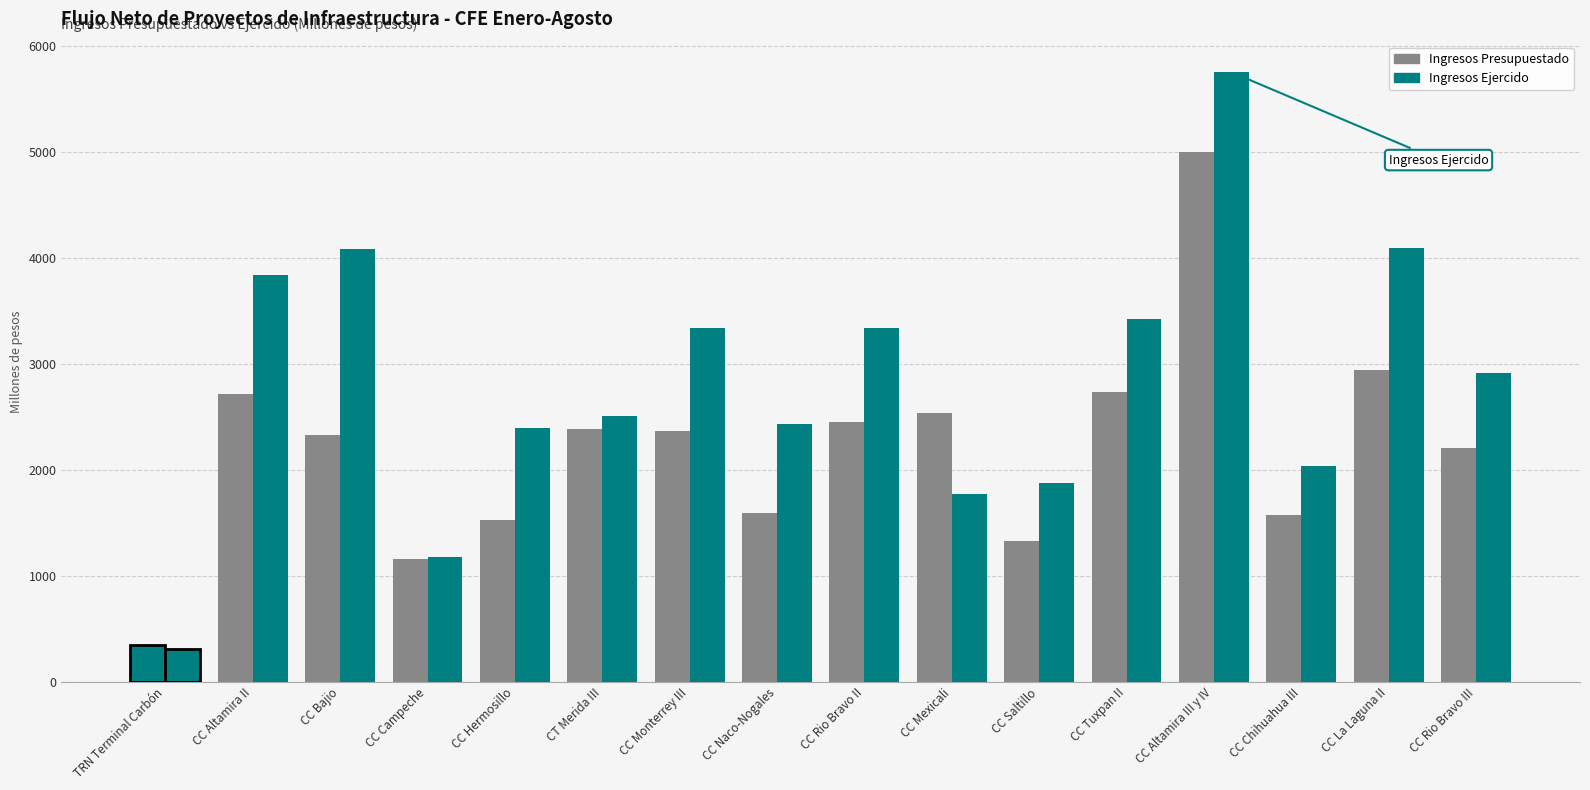

How many distinct data groups are displayed?

2